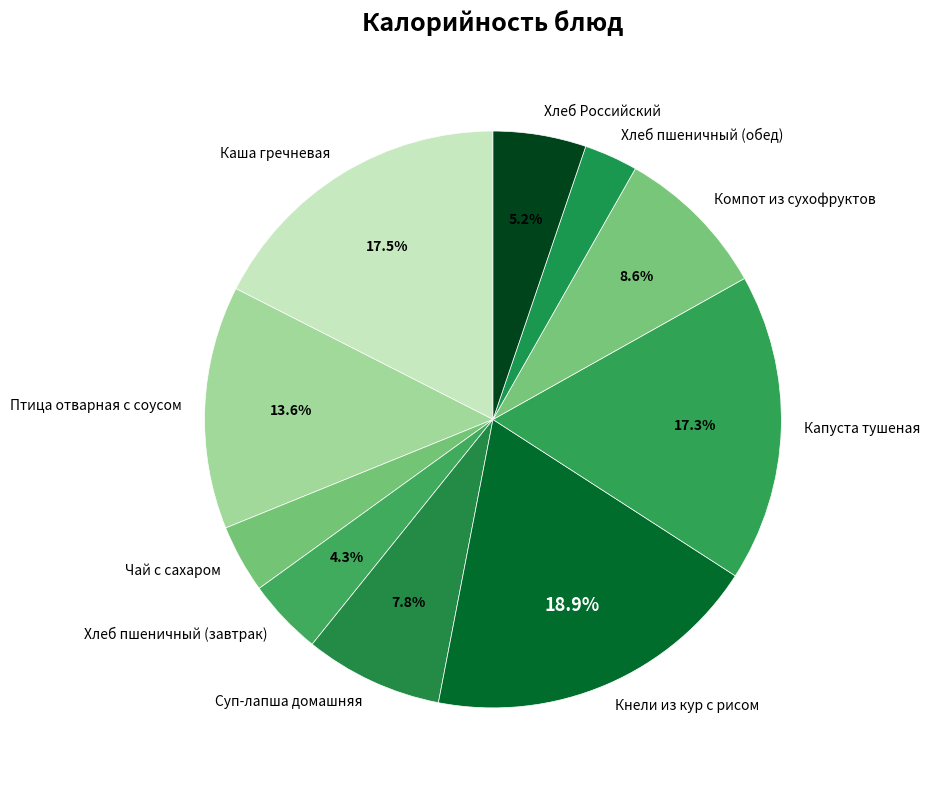

Does any single category account for the majority?

No